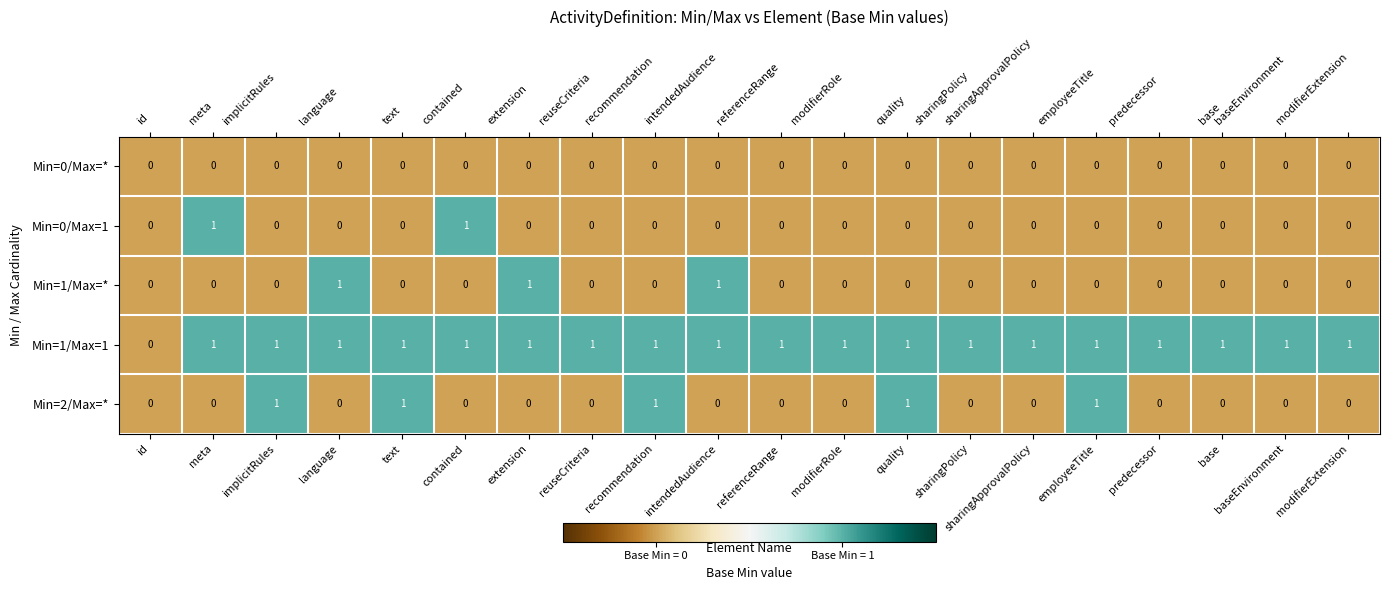

Is it true that Min=1/Max=* equals 0 at sharingApprovalPolicy?

True